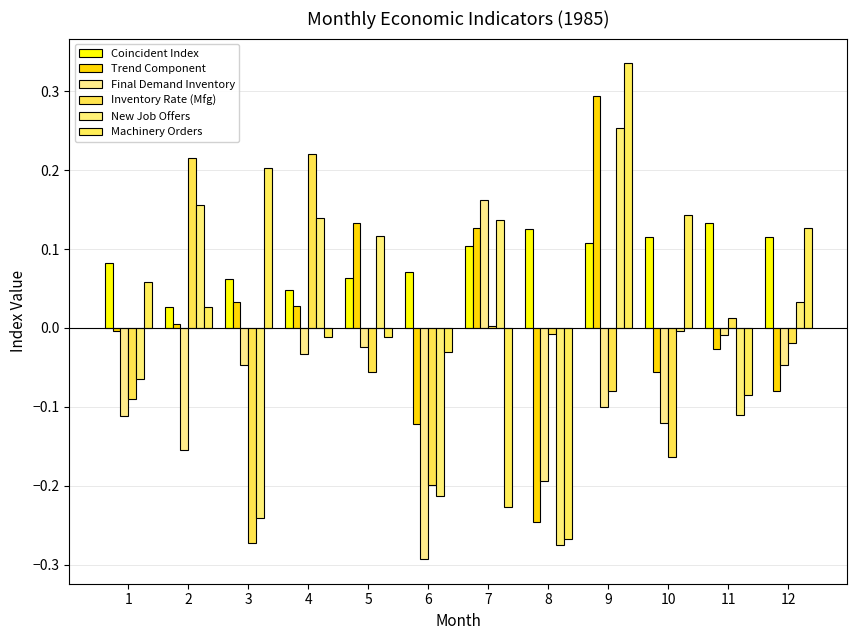

How many bars are there in each group?

6